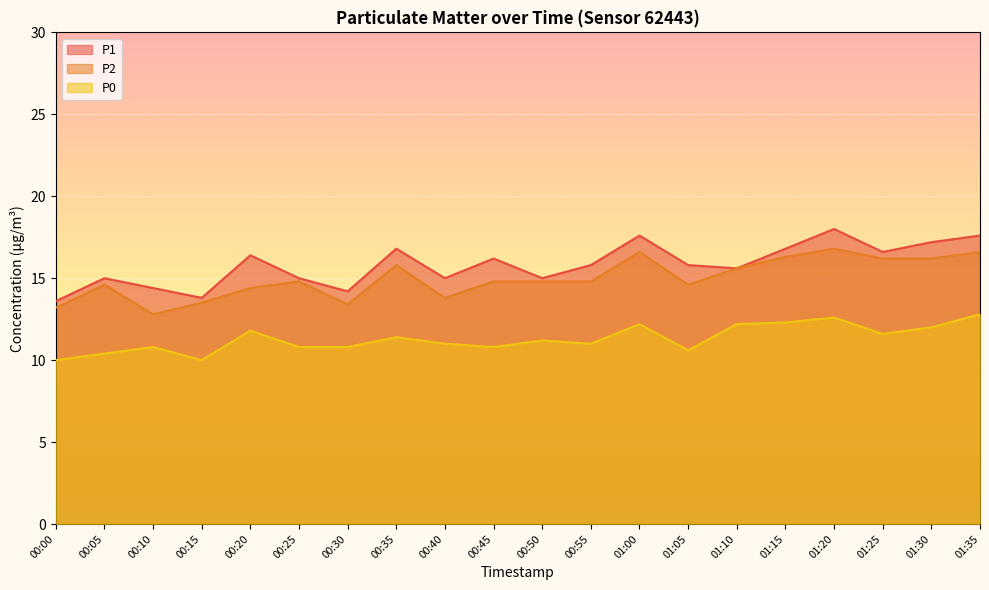

The P0 series shows 18.8 at 01:30. True or false?

False